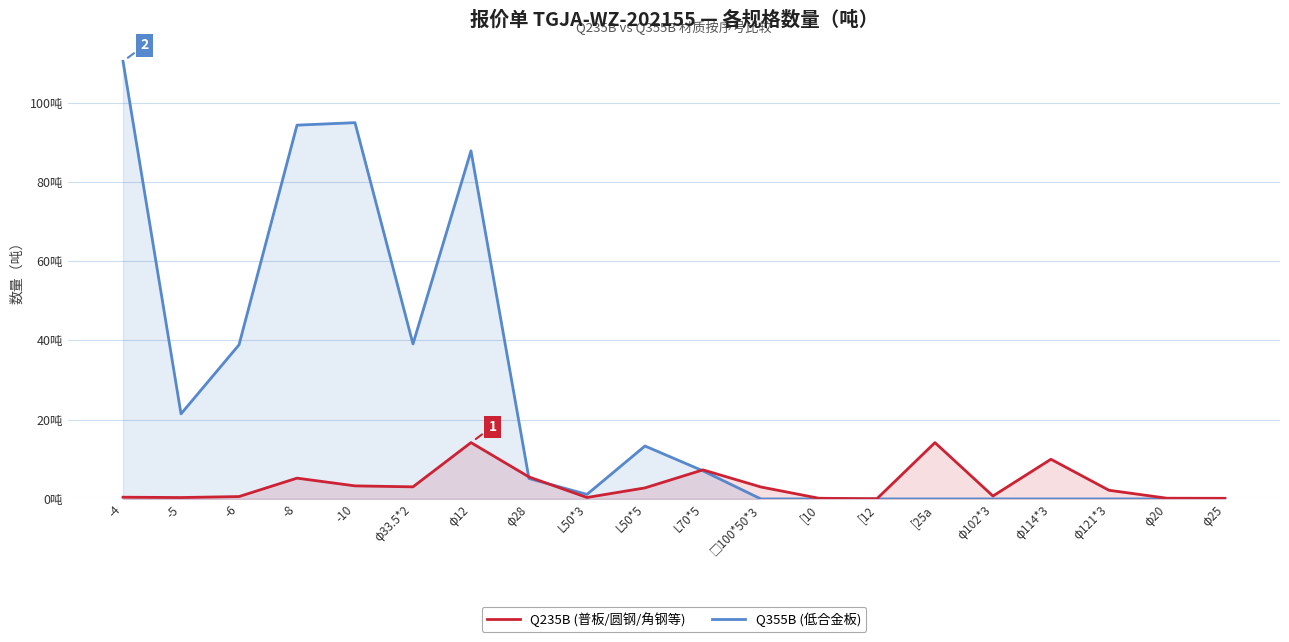

True or false: Q235B (普板/圆钢/角钢等) and Q355B (低合金板) cross at least once.

True